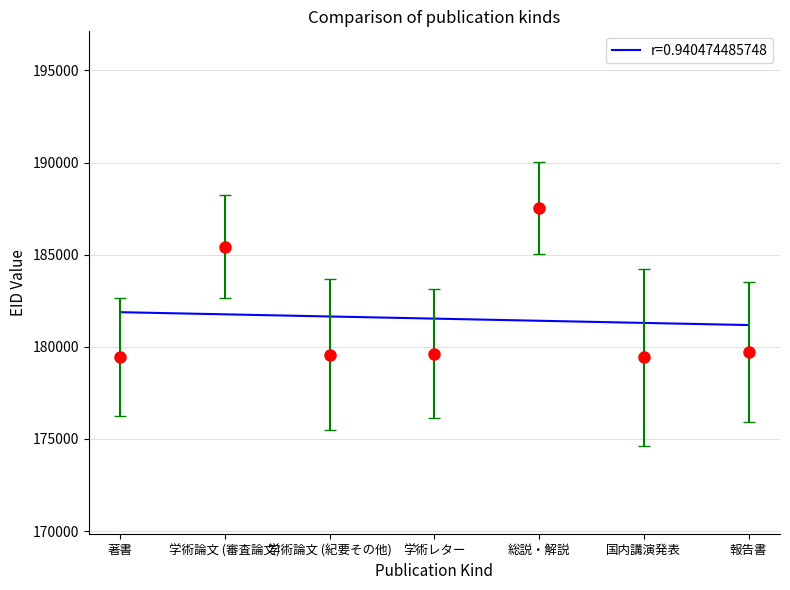

What is the sum of the values at 学術論文 (審査論文) and 著書?

364864